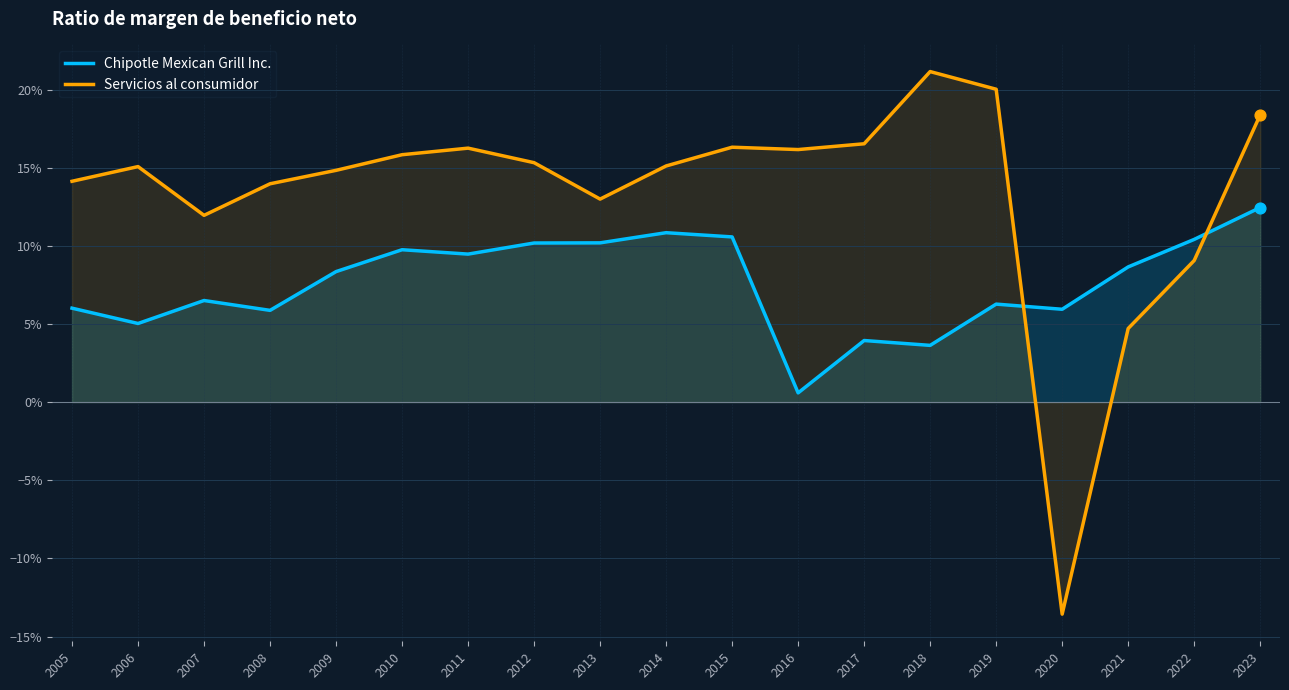

What are all the series names shown in the legend?

Chipotle Mexican Grill Inc., Servicios al consumidor